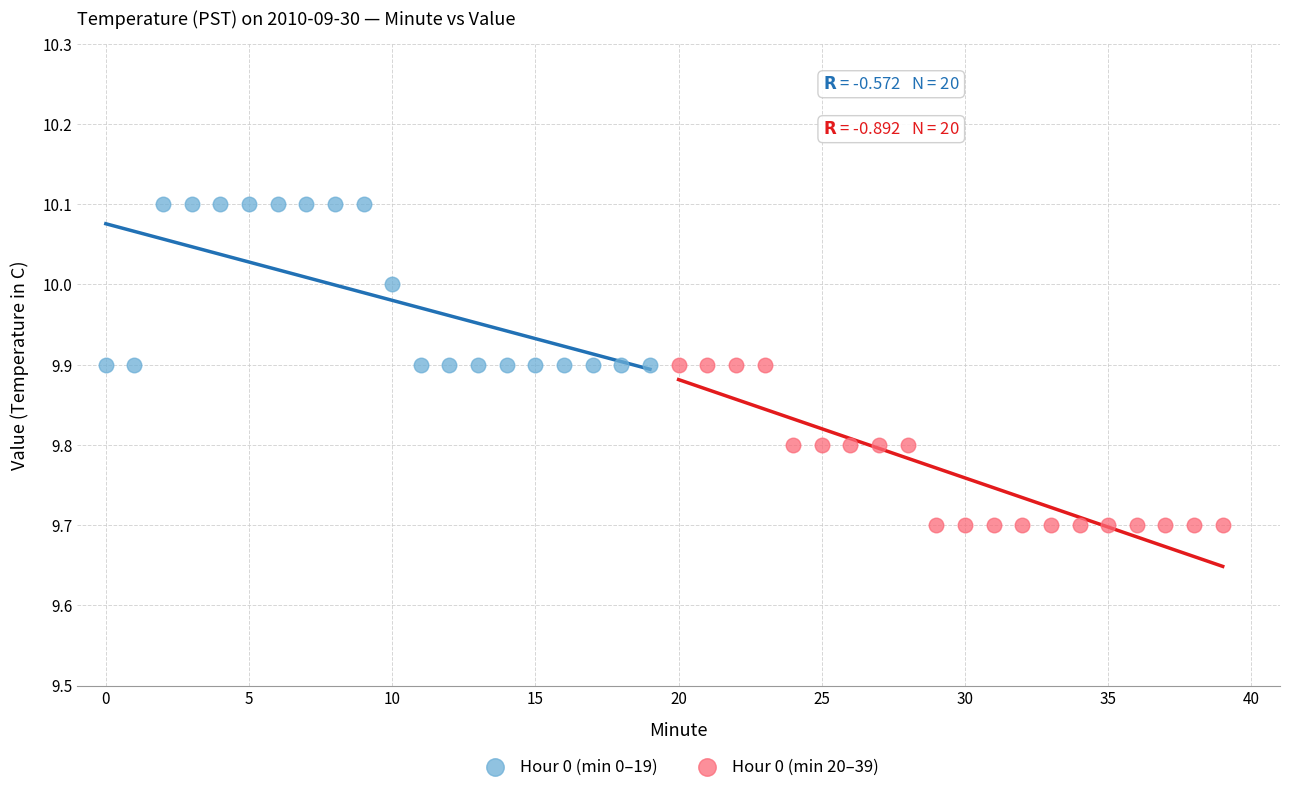

Which series reaches the minimum Y coordinate?

Hour 0 (min 20–39)